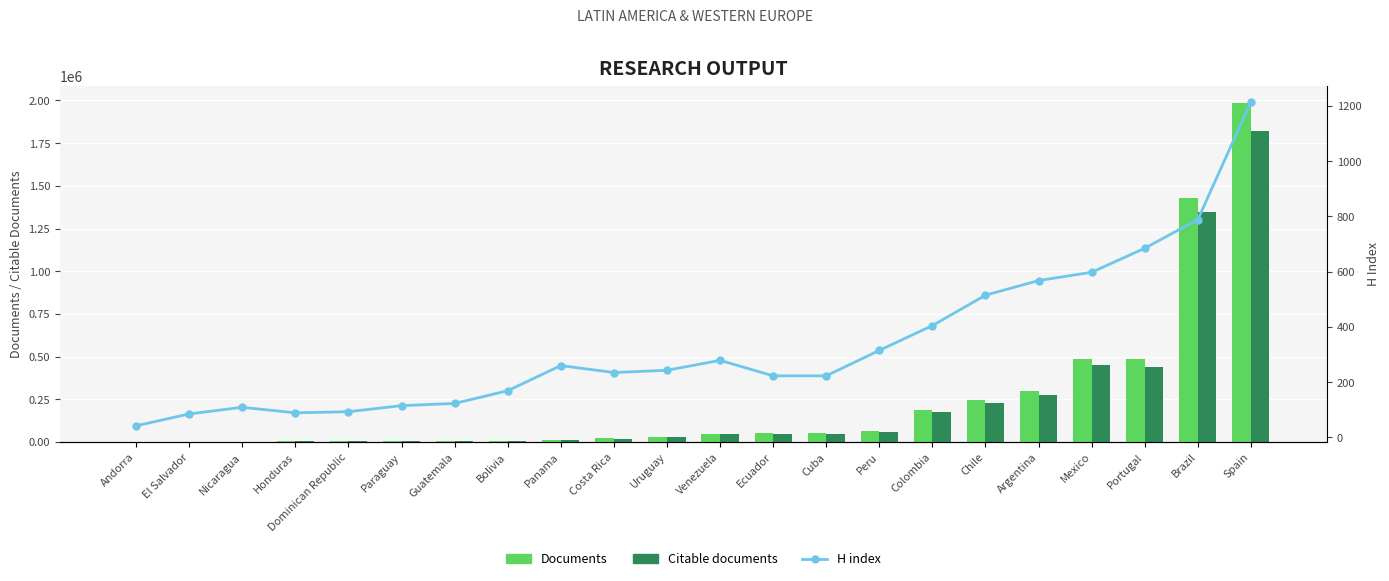

Which series changed the most between Mexico and Brazil?

Documents